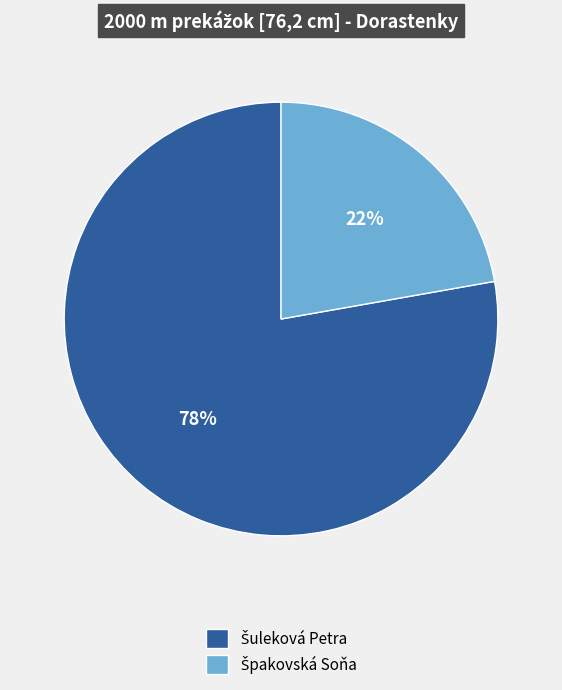

To the nearest percent, what is the difference between the largest and smallest slice percentages?

56%